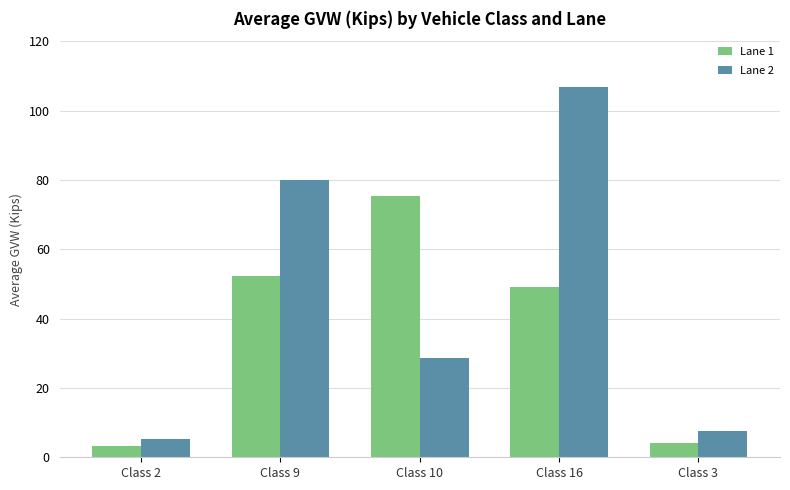

Is the value of Lane 2 at Class 2 greater than the value of Lane 1 at Class 2?

Yes